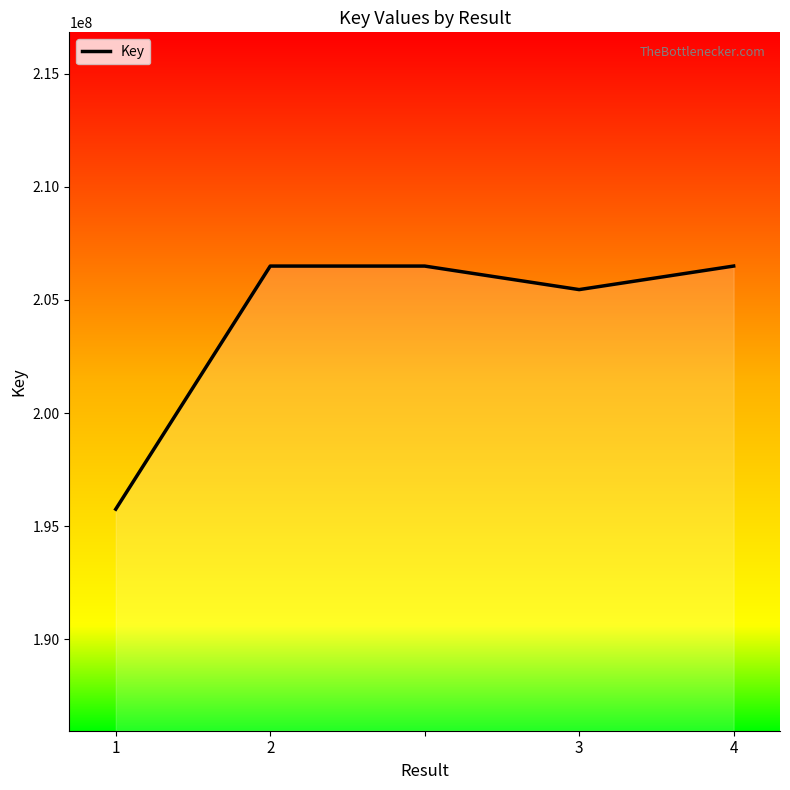

What is the sum of all values?

1020700083